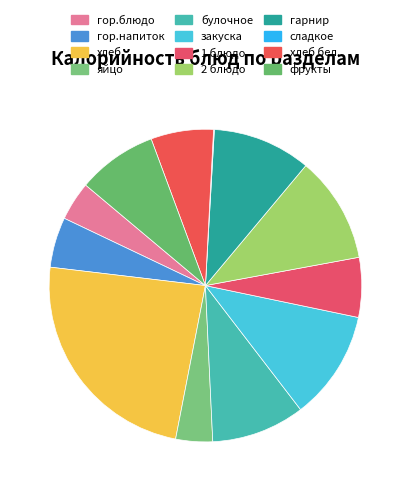

Count the number of slices in the pie.

12